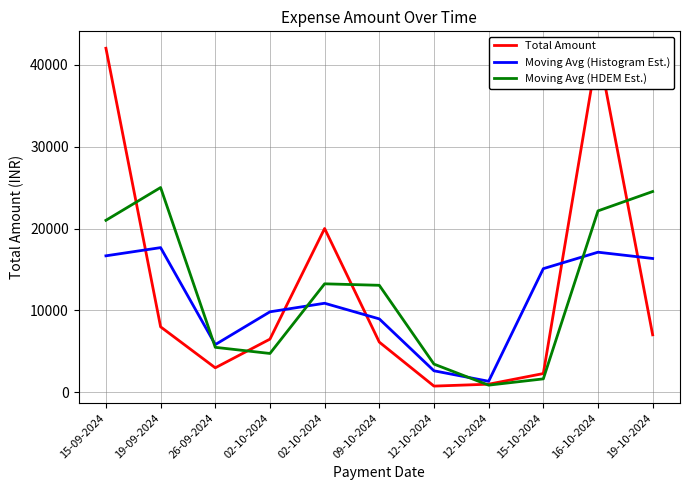

Reading left to right, extract all data points from this chart.

Total Amount: 15-09-2024=42000.0	19-09-2024=8000.0	26-09-2024=3000.0	02-10-2024=6500.0	02-10-2024=20000.0	09-10-2024=6137.0	12-10-2024=768.0	12-10-2024=1000.0	15-10-2024=2300.0	16-10-2024=42000.0	19-10-2024=7025.0
Moving Avg (Histogram Est.): 15-09-2024=16666.7	19-09-2024=17666.7	26-09-2024=5833.3	02-10-2024=9833.3	02-10-2024=10879.0	09-10-2024=8968.3	12-10-2024=2635.0	12-10-2024=1356.0	15-10-2024=15100.0	16-10-2024=17108.3	19-10-2024=16341.7
Moving Avg (HDEM Est.): 15-09-2024=21000.0	19-09-2024=25000.0	26-09-2024=5500.0	02-10-2024=4750.0	02-10-2024=13250.0	09-10-2024=13068.5	12-10-2024=3452.5	12-10-2024=884.0	15-10-2024=1650.0	16-10-2024=22150.0	19-10-2024=24512.5